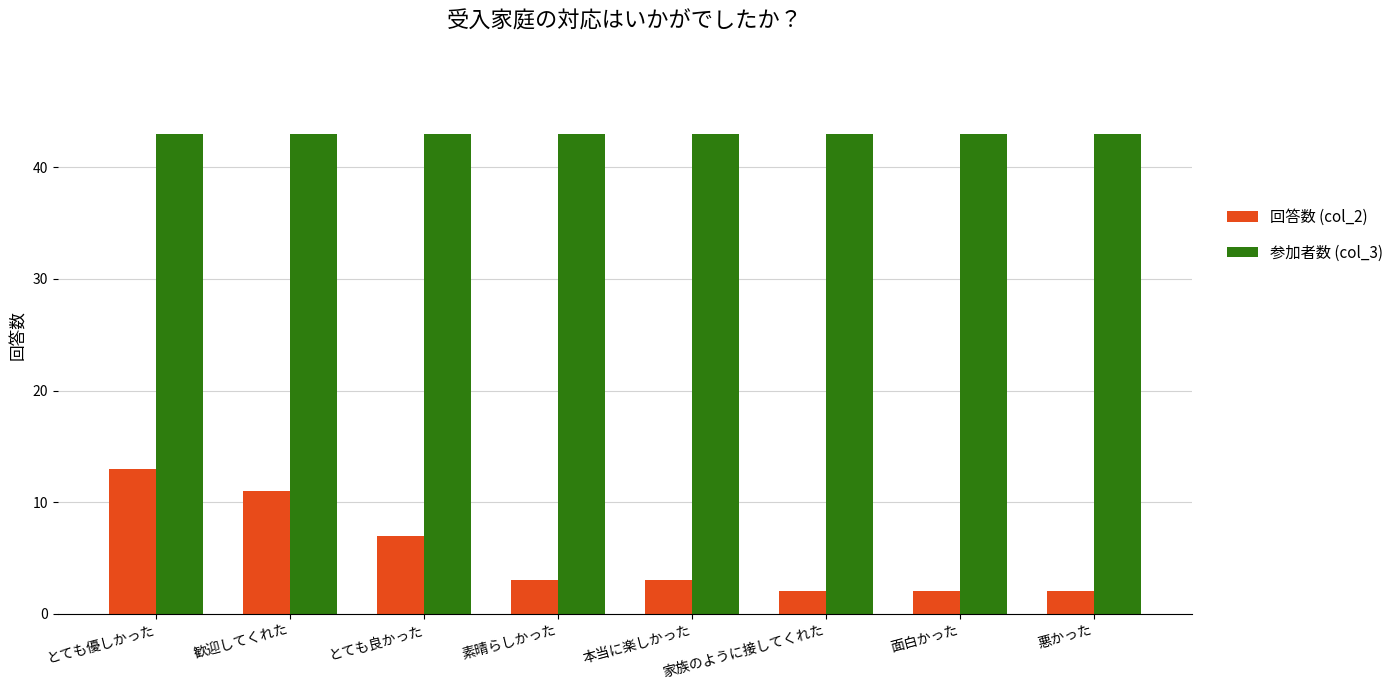

What is the difference between the maximum and minimum values in the 回答数 (col_2) series?

11